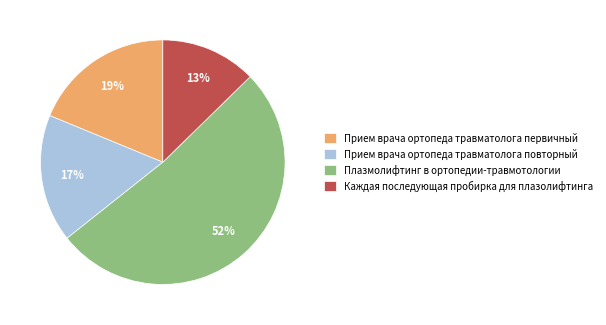

Do Прием врача ортопеда травматолога первичный and Прием врача ортопеда травматолога повторный together represent more than half of the pie?

No